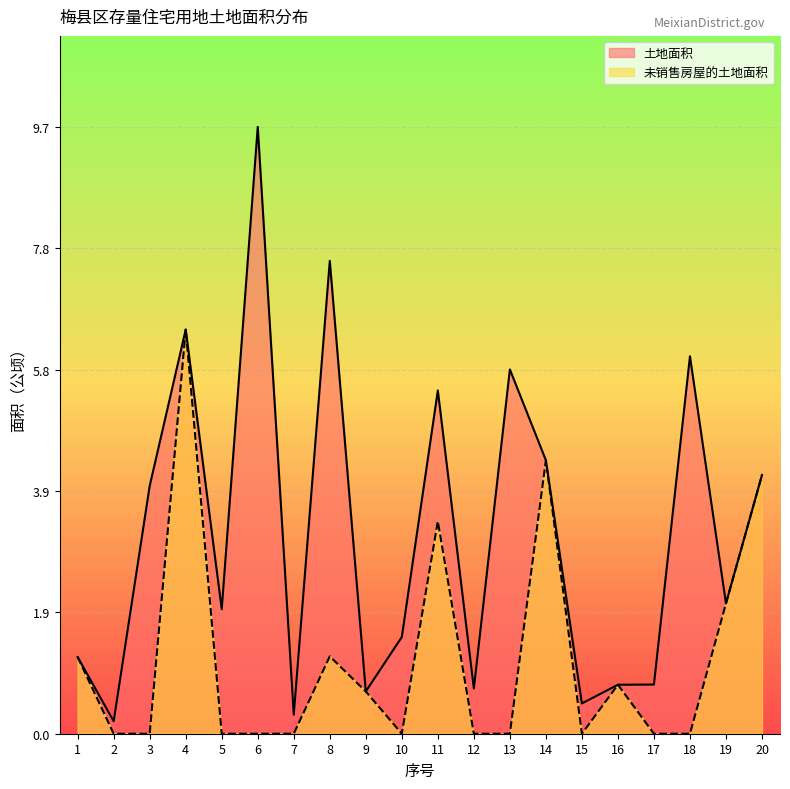

Where is 土地面积 nearest to the value 4?

3